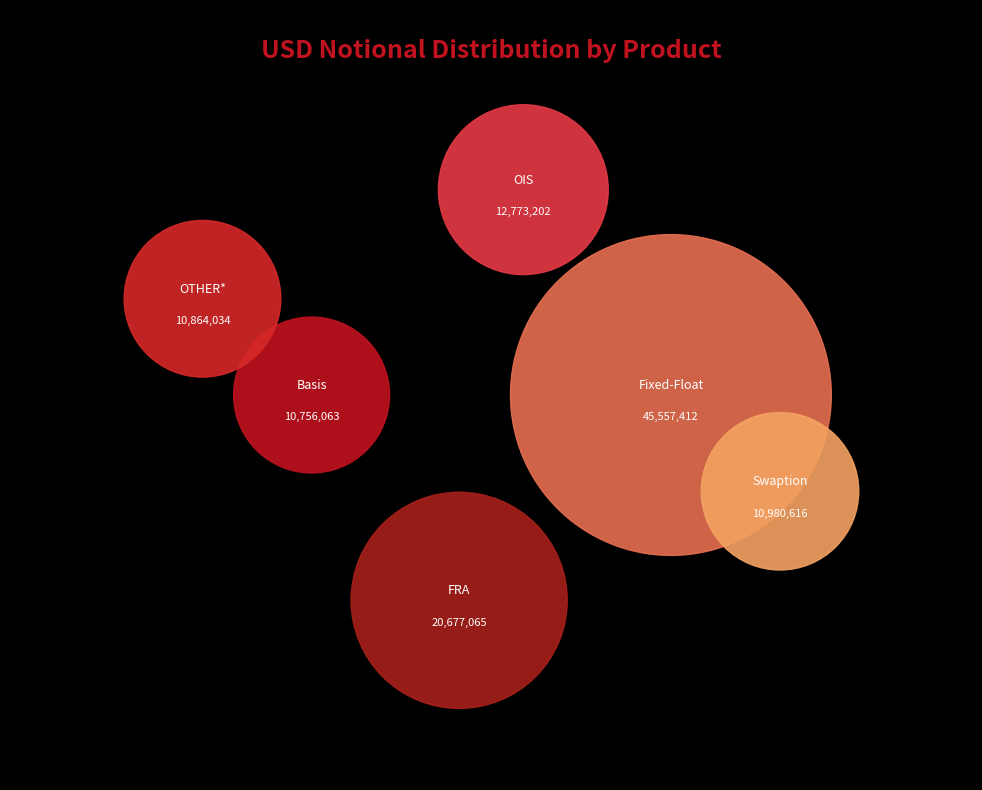

Which category has the smallest portion of the pie?

Basis